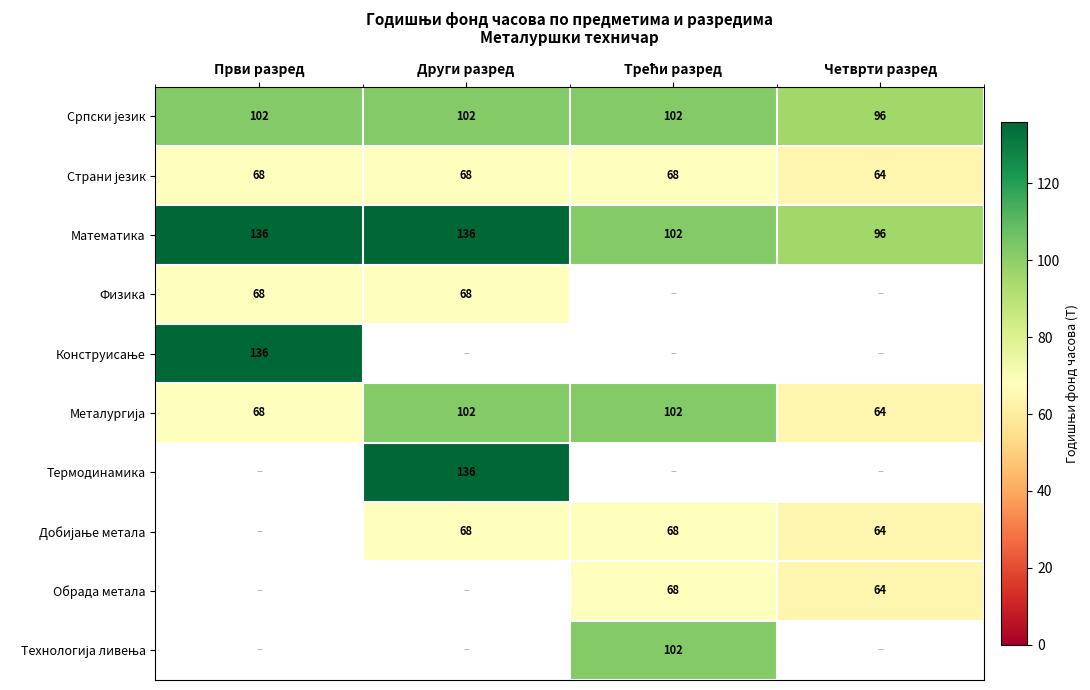

The Обрада метала series shows 64 at Четврти разред. True or false?

True